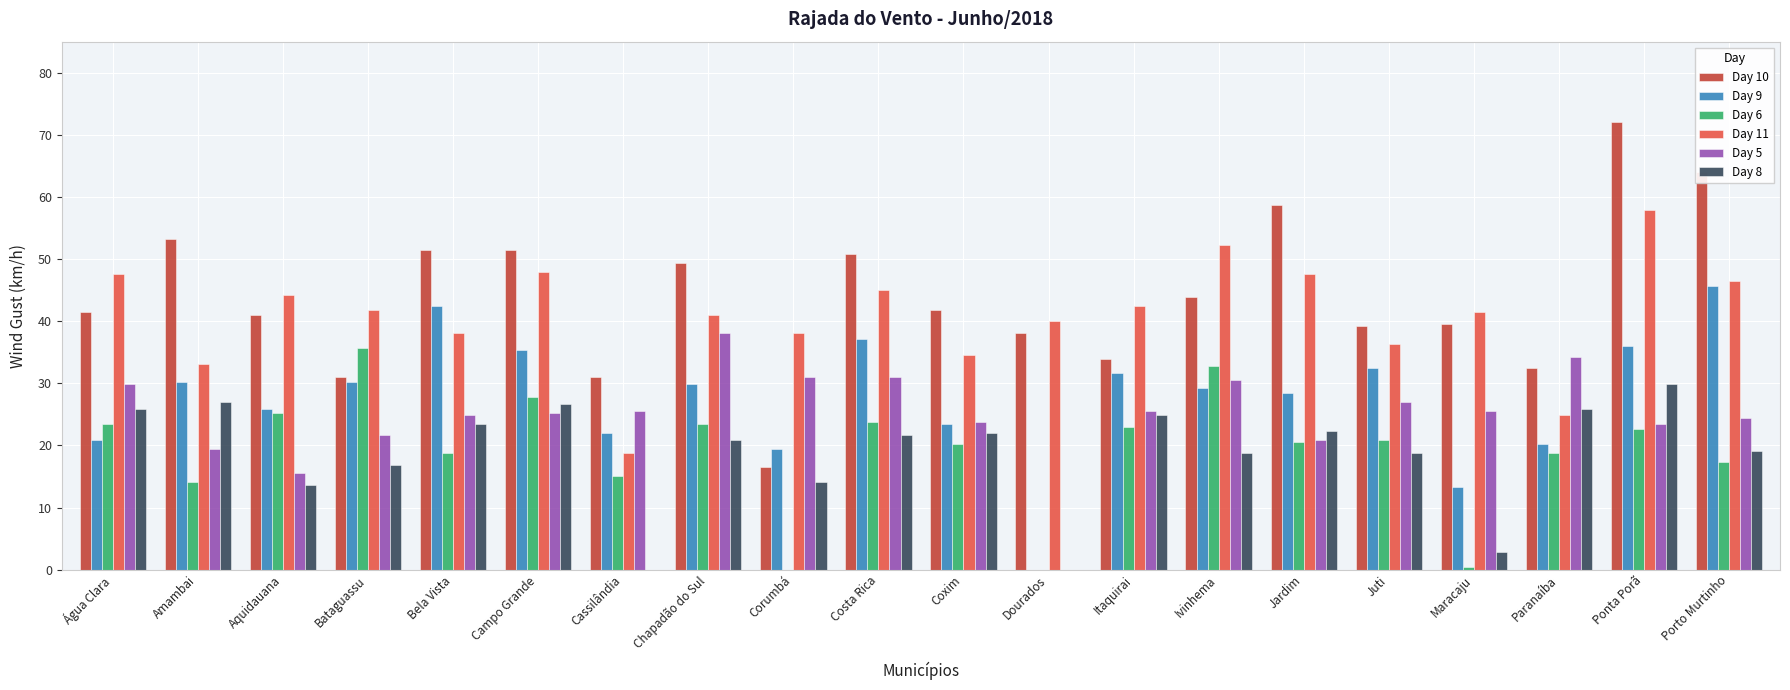

At which category is the sum across all series the highest?

Ponta Porã